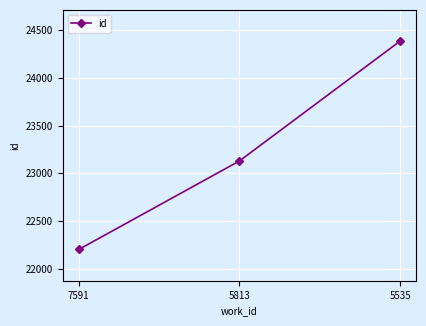

How many lines are shown in the chart?

1